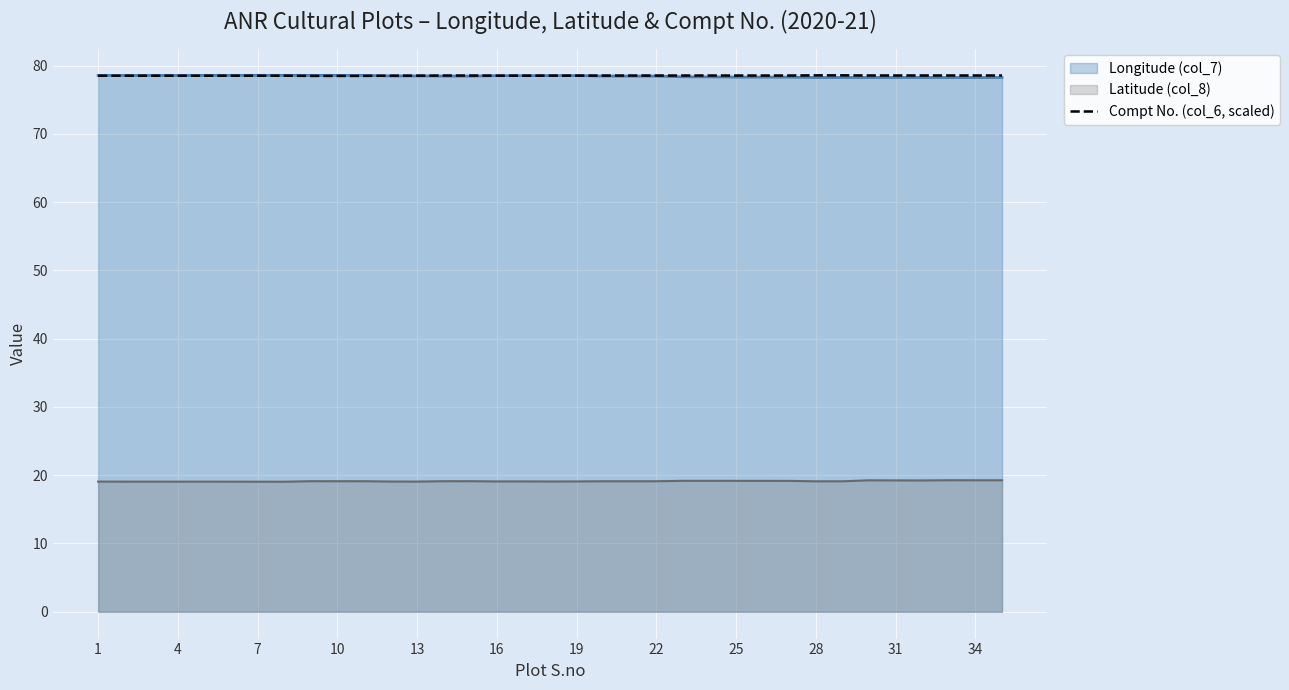

True or false: Longitude (col_7) and Latitude (col_8) cross at least once.

False